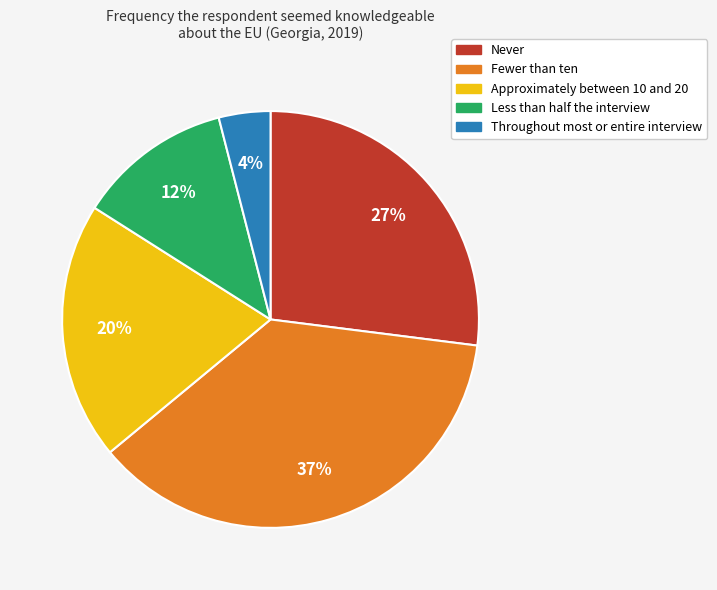

Is it true that Less than half the interview is 12% of the pie?

True